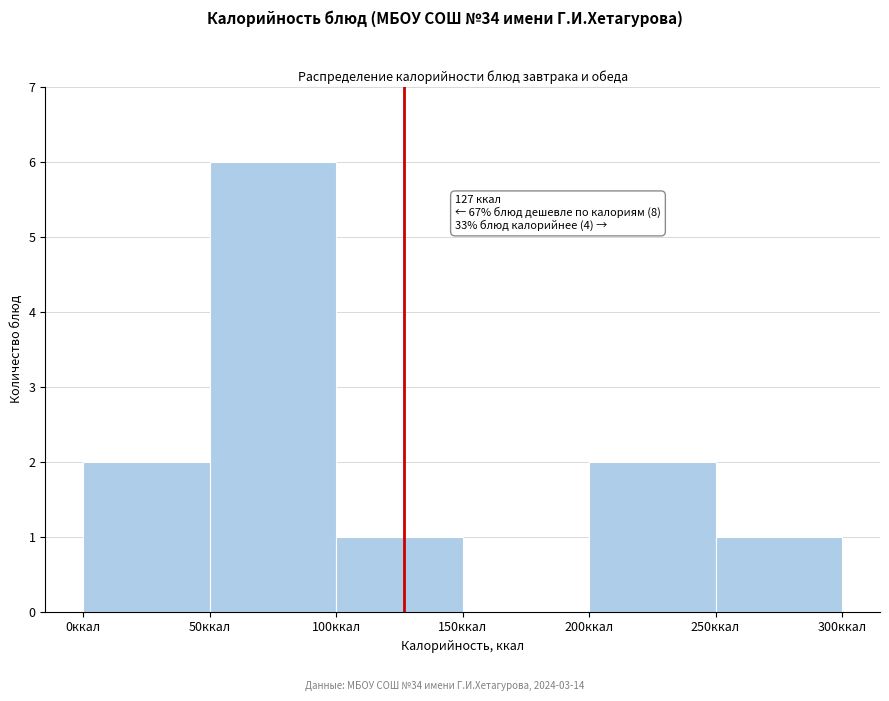

Which range on the x-axis has the tallest bar?

50 to 100